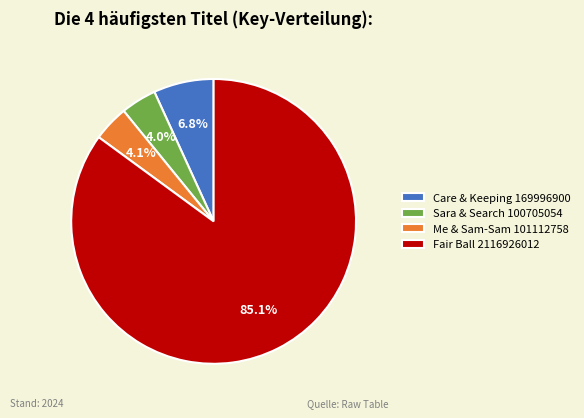

Between Care & Keeping 169996900 and Sara & Search 100705054, which is larger?

Care & Keeping 169996900